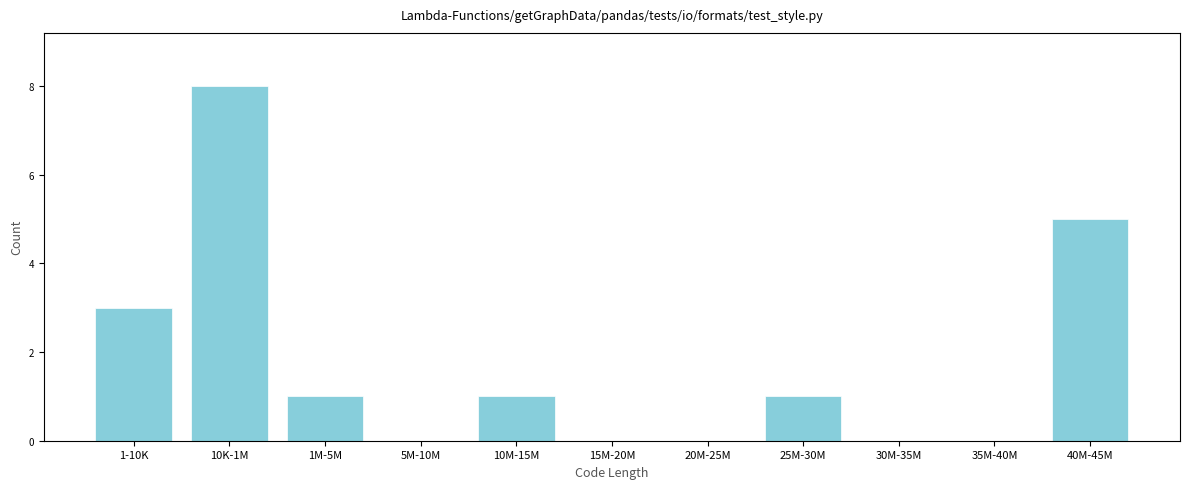

Reading left to right, list all the values displayed in this chart.

1-10K=3	10K-1M=8	1M-5M=1	5M-10M=0	10M-15M=1	15M-20M=0	20M-25M=0	25M-30M=1	30M-35M=0	35M-40M=0	40M-45M=5